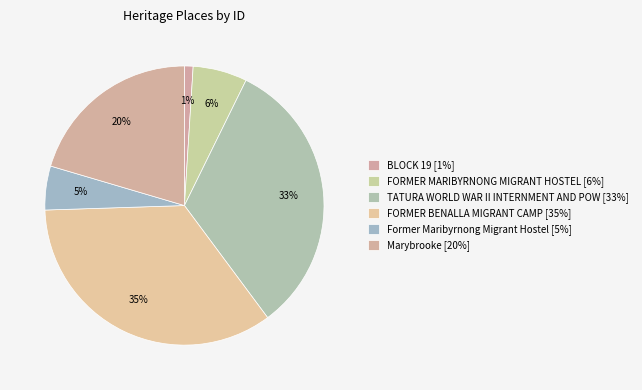

How many segments does this pie chart have?

6